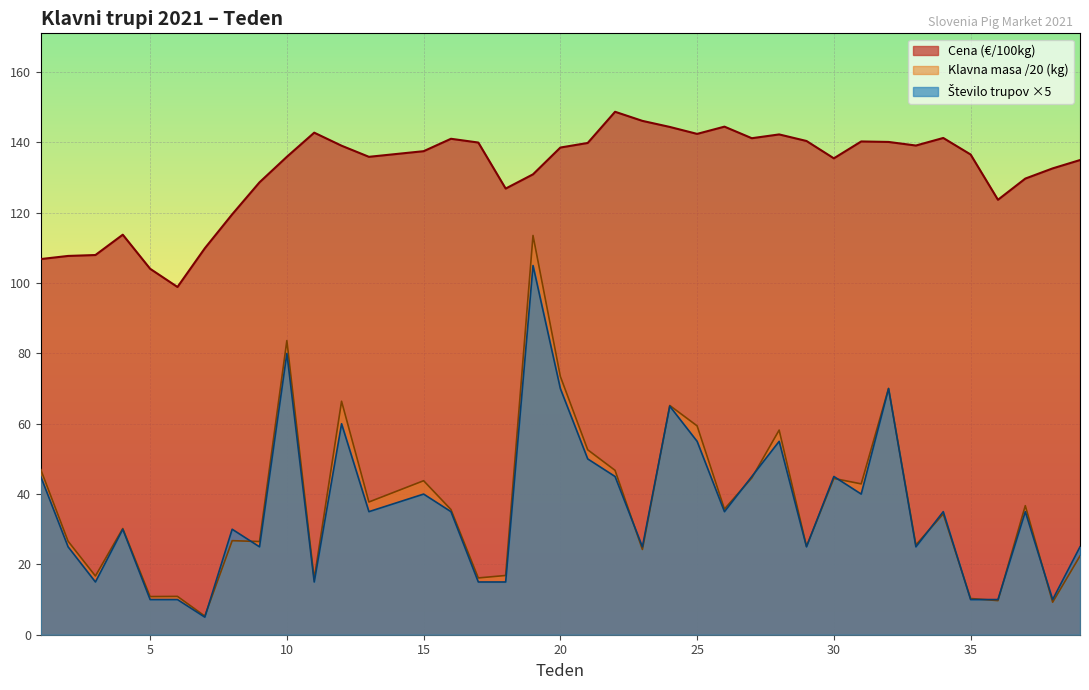

At which category does the chart reach its minimum across all series?

7